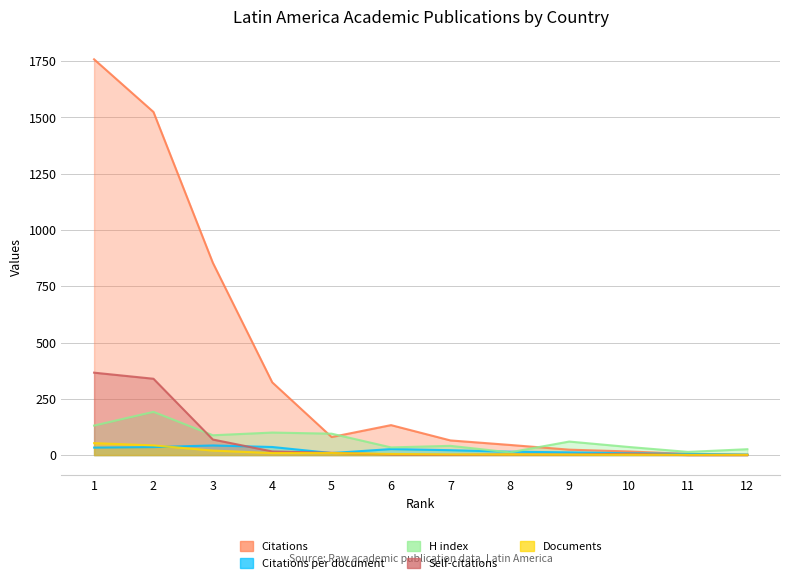

Does the chart display data point markers on the line(s)?

No